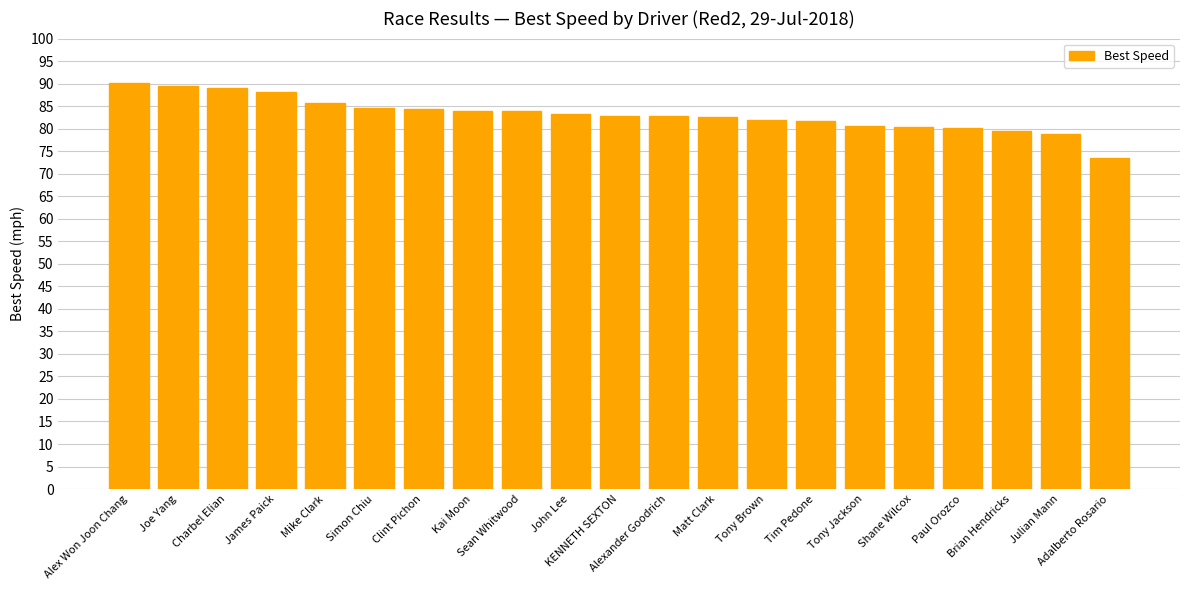

What is the greatest value displayed?

90.2